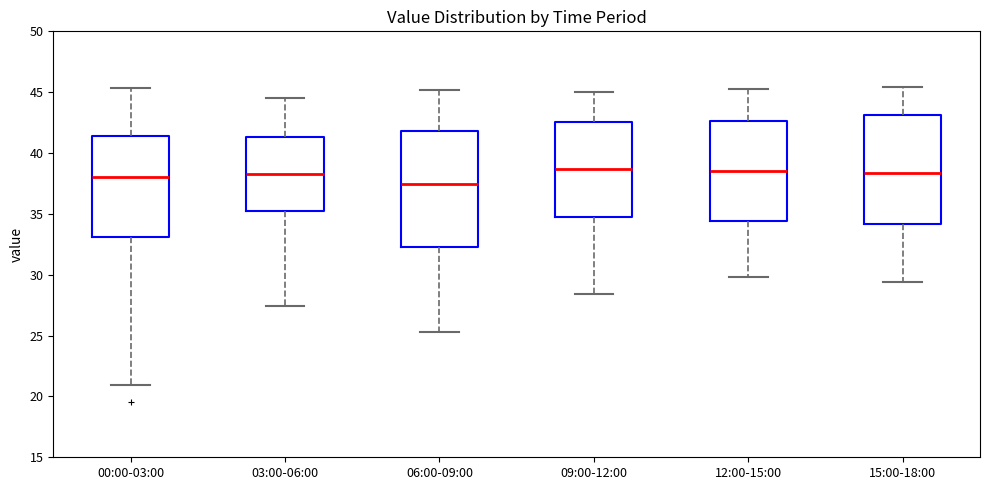

Where does the median line of the box for 15:00-18:00 sit on the y-axis? The values are not printed on the chart, so give them approximately, as read against the axis.

38.5